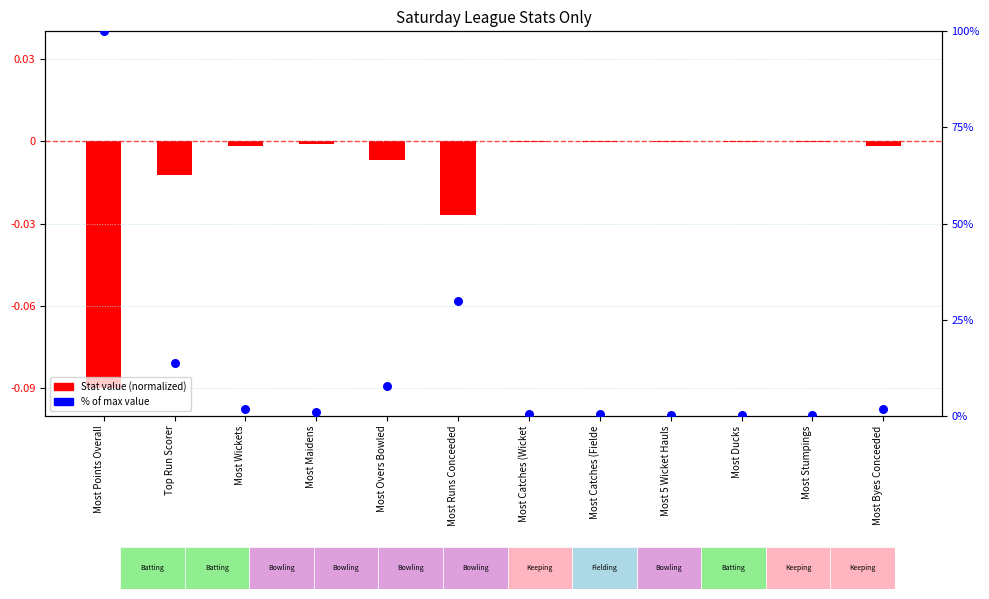

At how many categories does at least one series exceed 4?

4